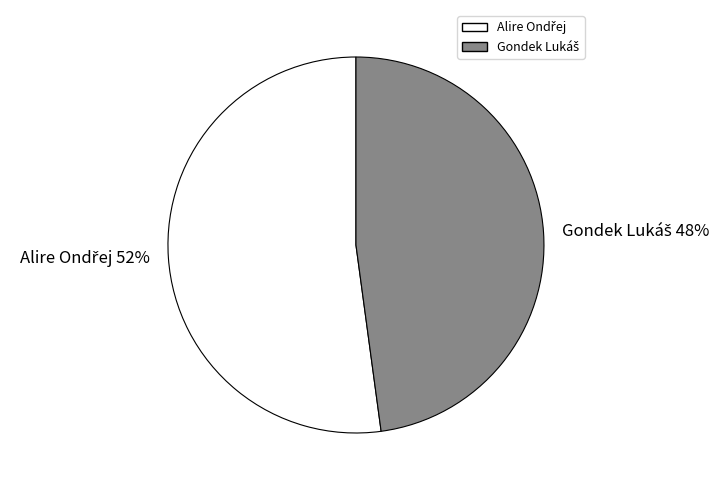

To the nearest percent, what is the average slice percentage?

50%